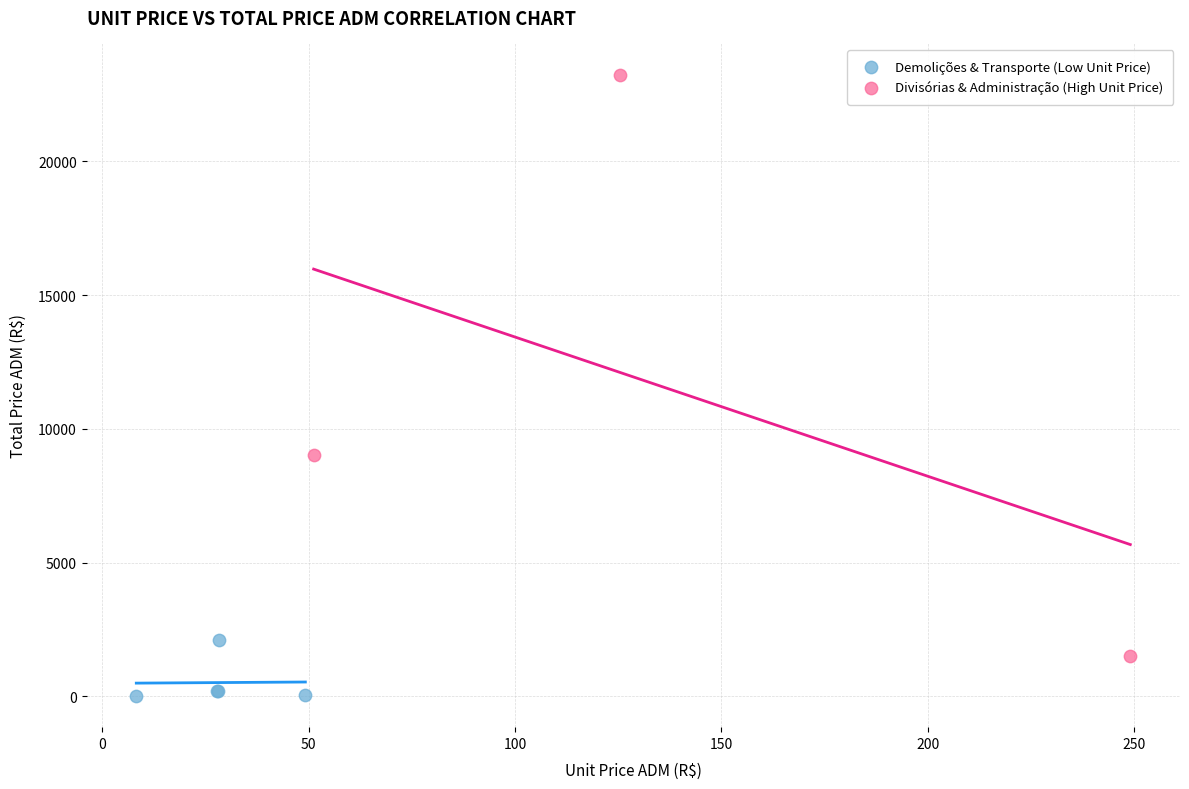

Which series reaches the minimum Y coordinate?

Demolições & Transporte (Low Unit Price)